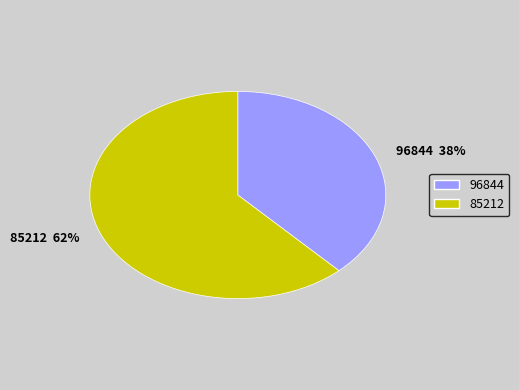

Between 85212 and 96844, which is larger?

85212